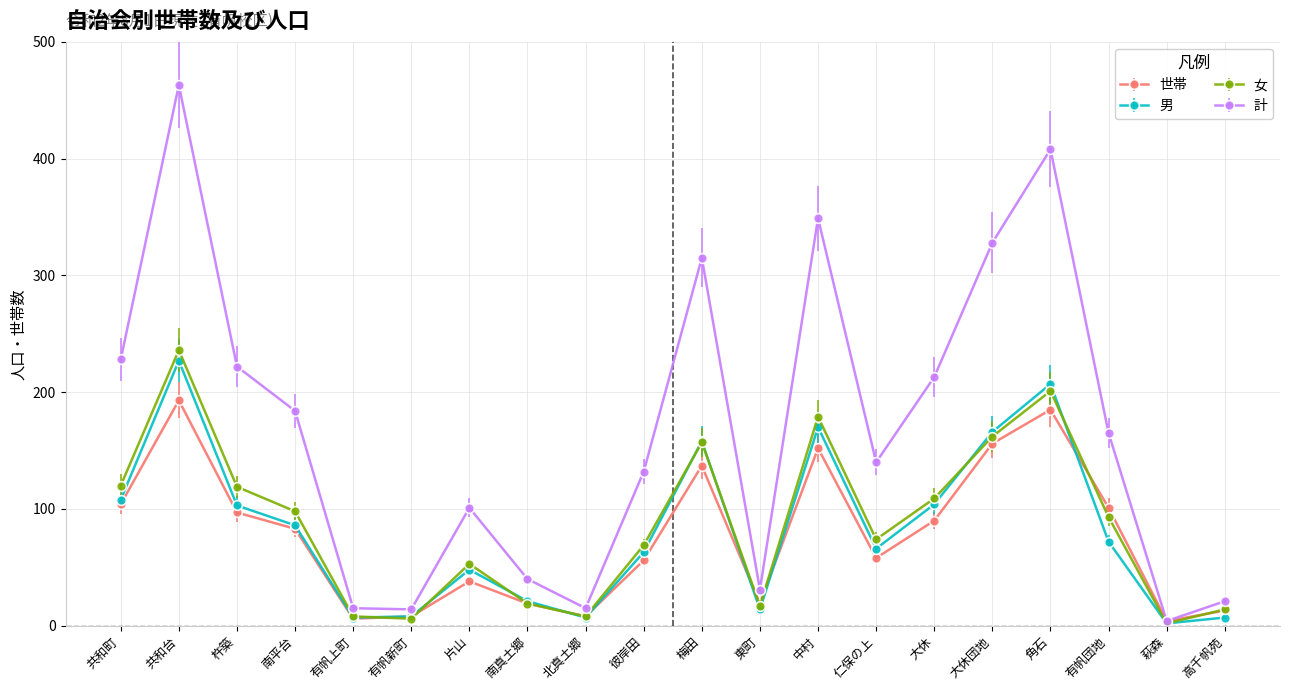

At how many categories does at least one series exceed 215?

7